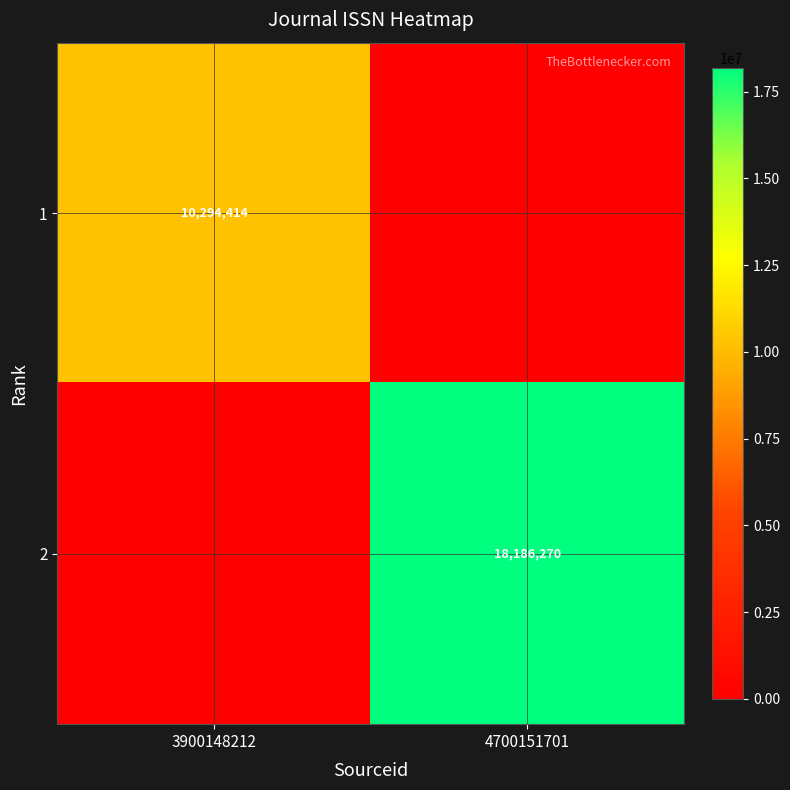

True or false: 1 has a value of 10294414 at 3900148212.

True